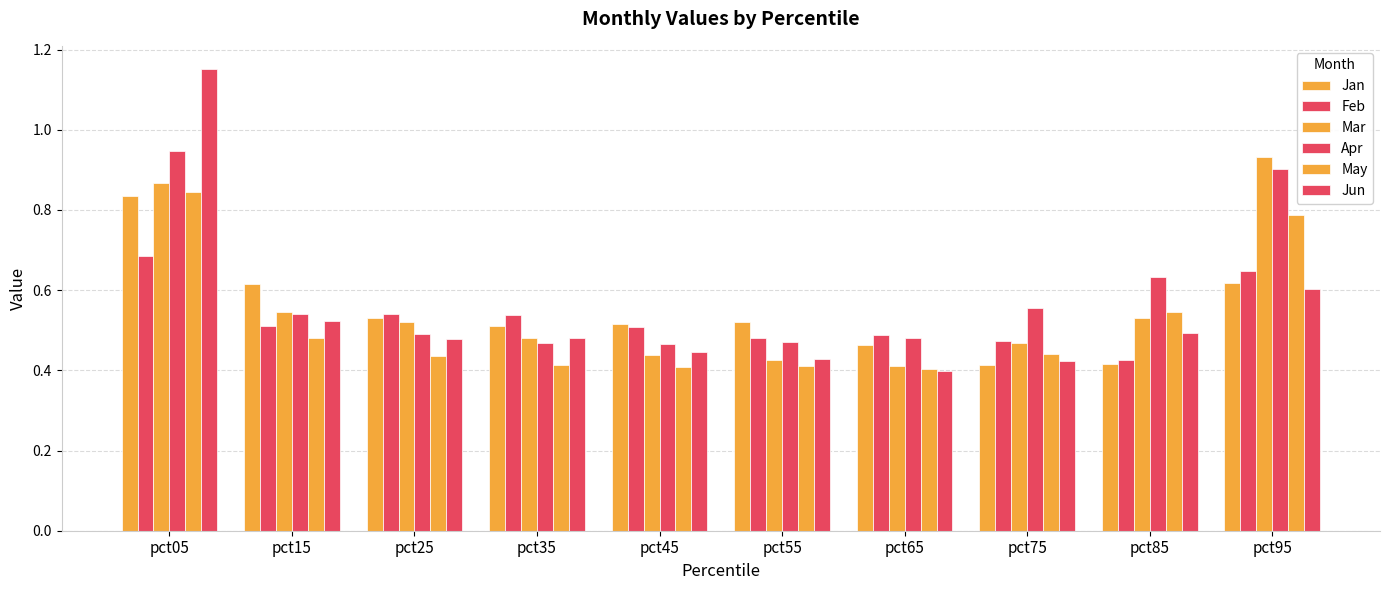

What is the difference between the highest and lowest values at pct65?

0.1